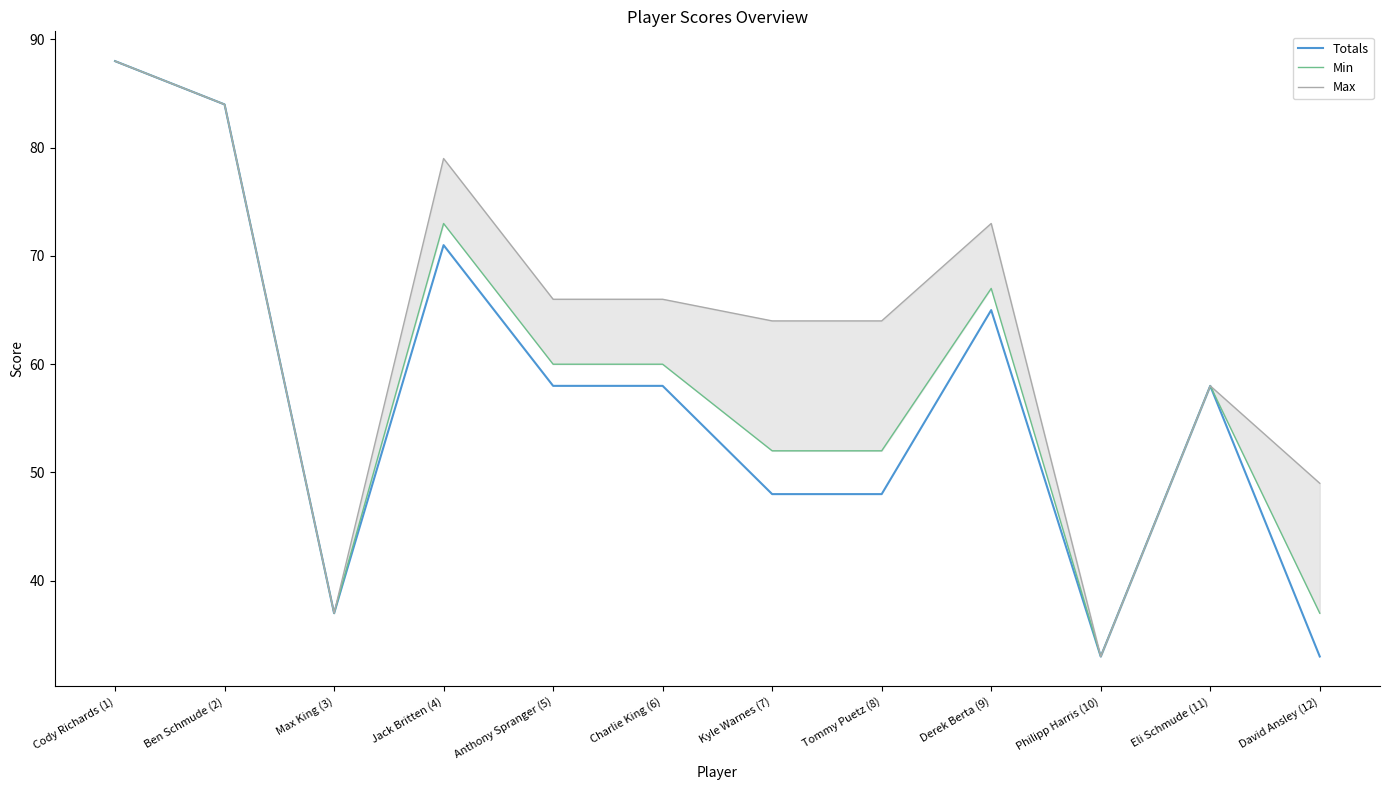

Where does the Totals series first go above 58?

Cody Richards (1)